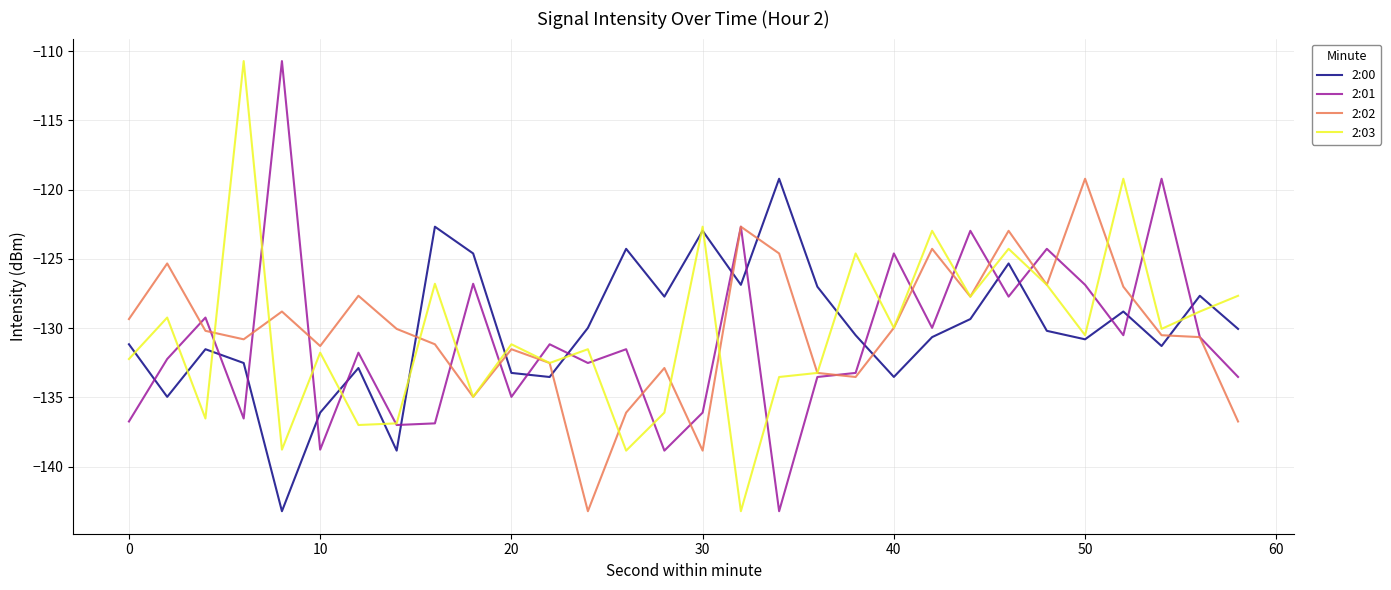

How many lines are shown in the chart?

4